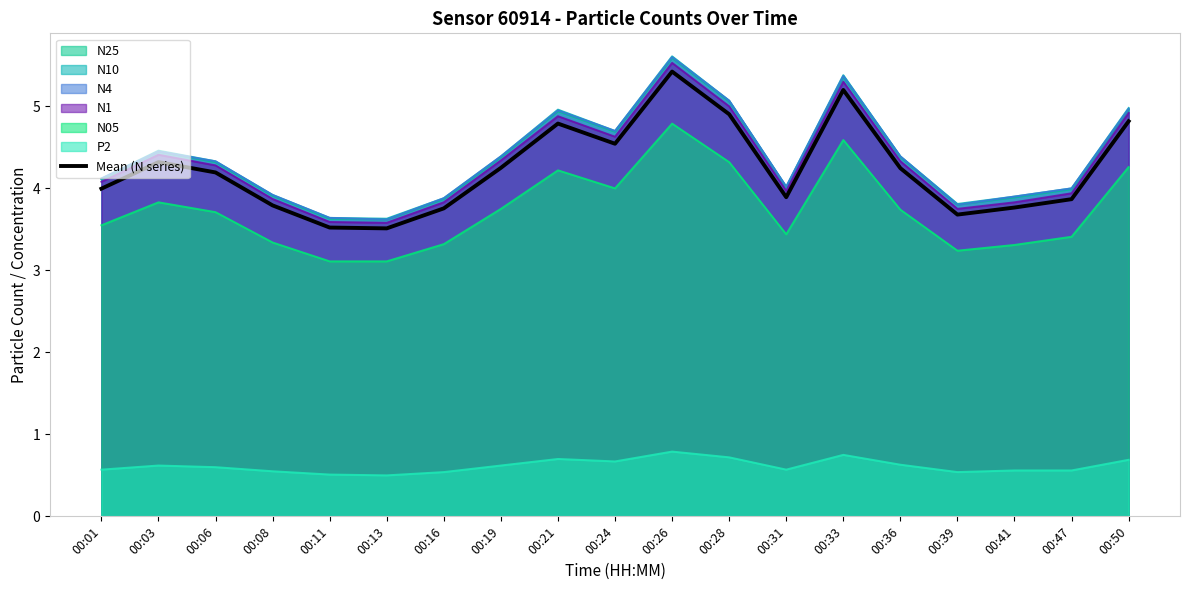

How many lines are shown in the chart?

7